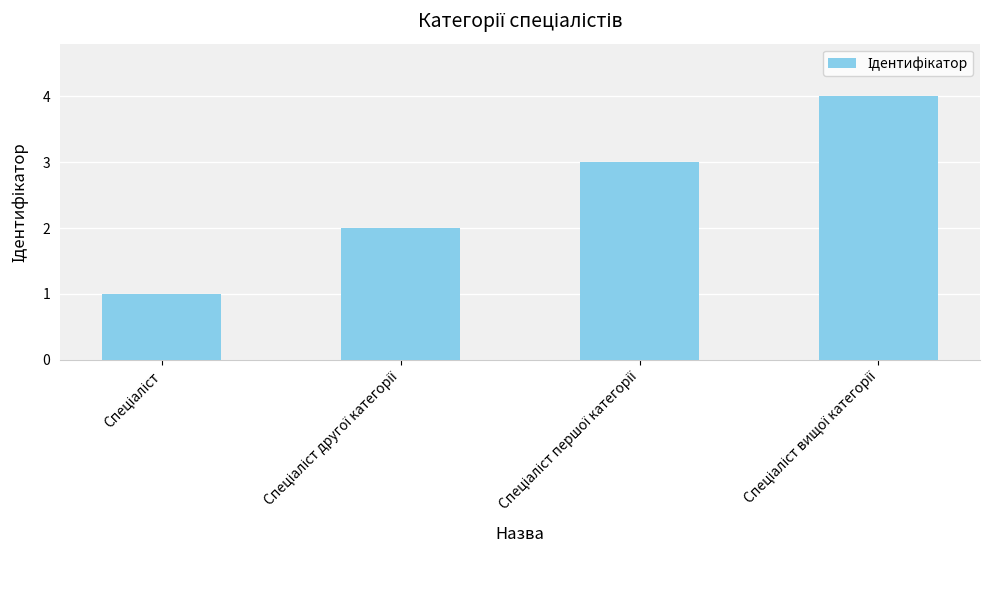

Does the chart contain any negative values?

No